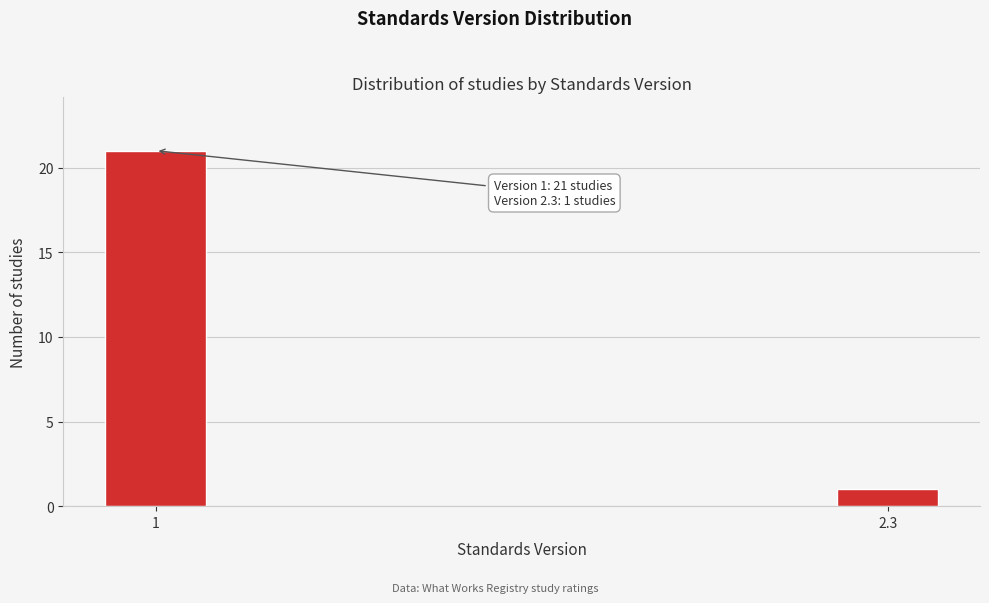

Reading left to right, what are all the values shown in this chart?

21	1